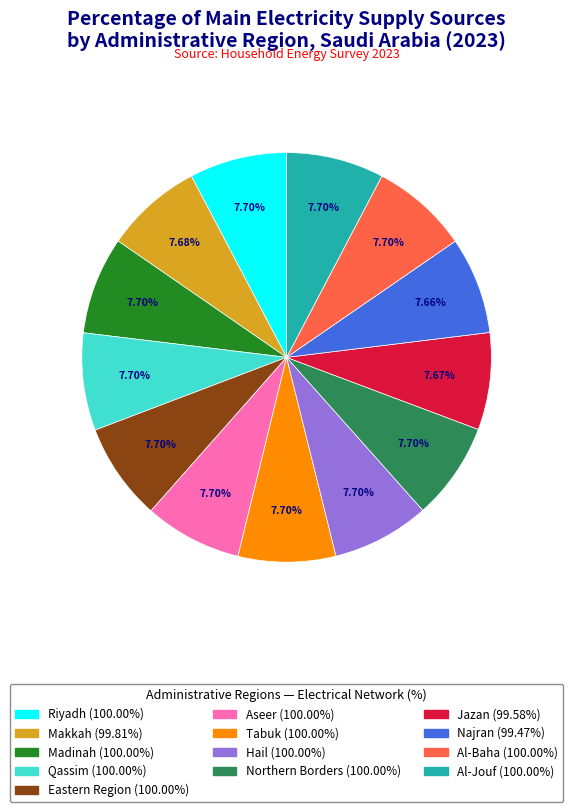

Is Hail the majority of the pie?

No